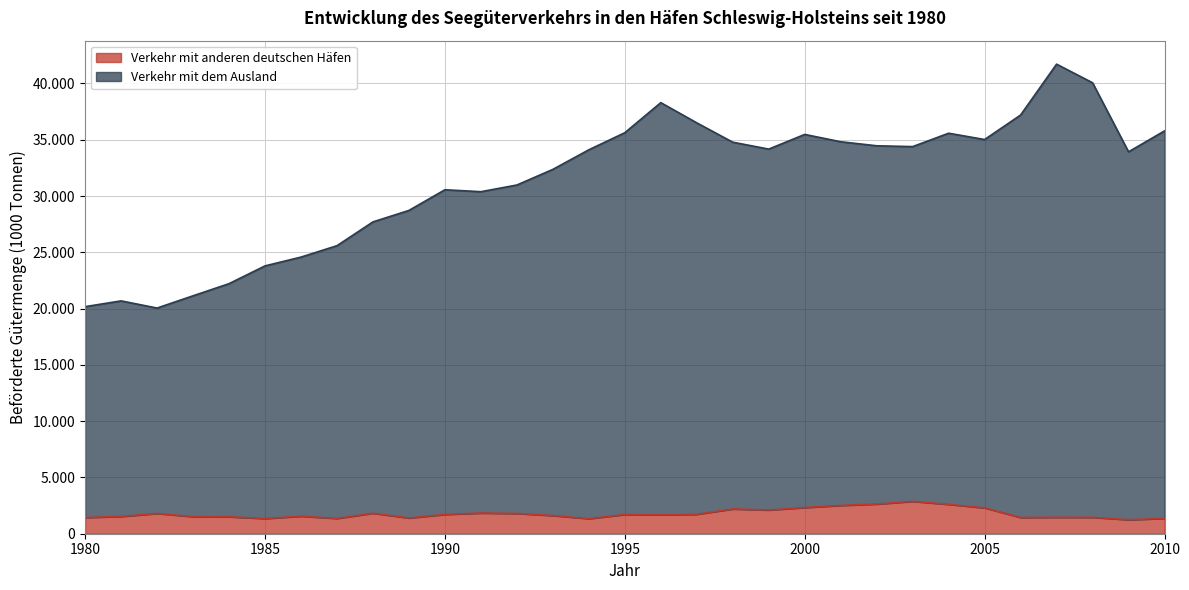

What is the total value across all series at 1999?

36279.0